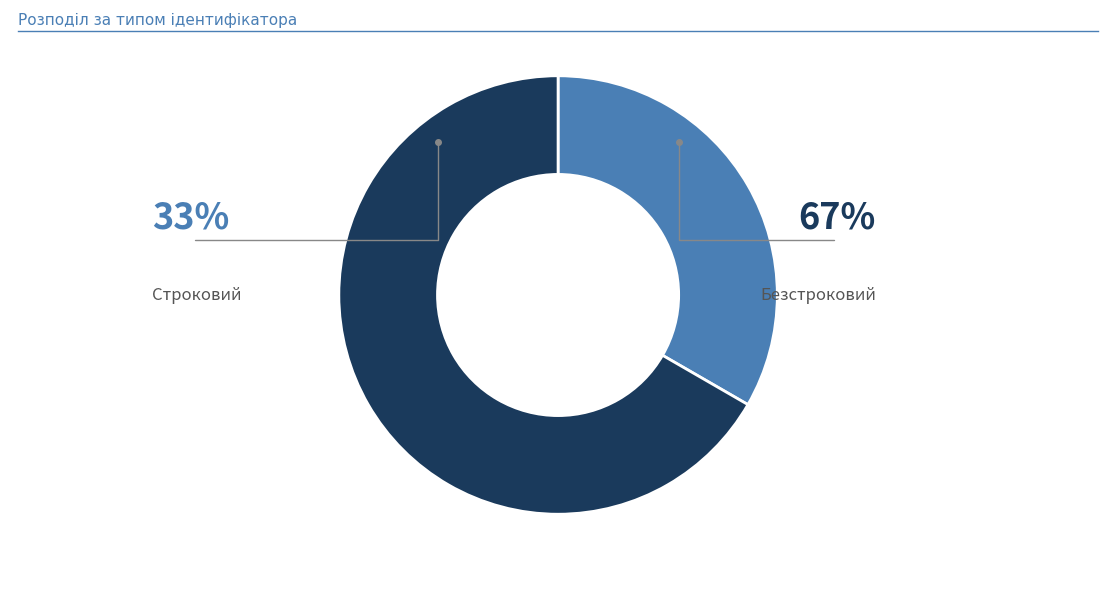

What percentage is the Безстроковий slice, to the nearest percent?

67%